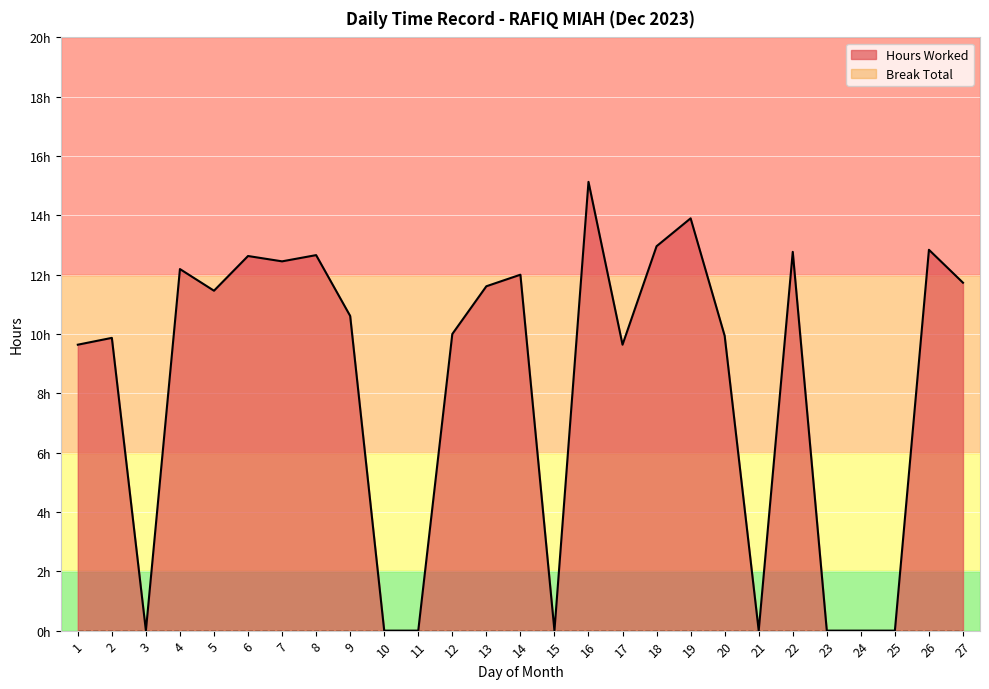

True or false: the data shows 0.0 at 10.

True